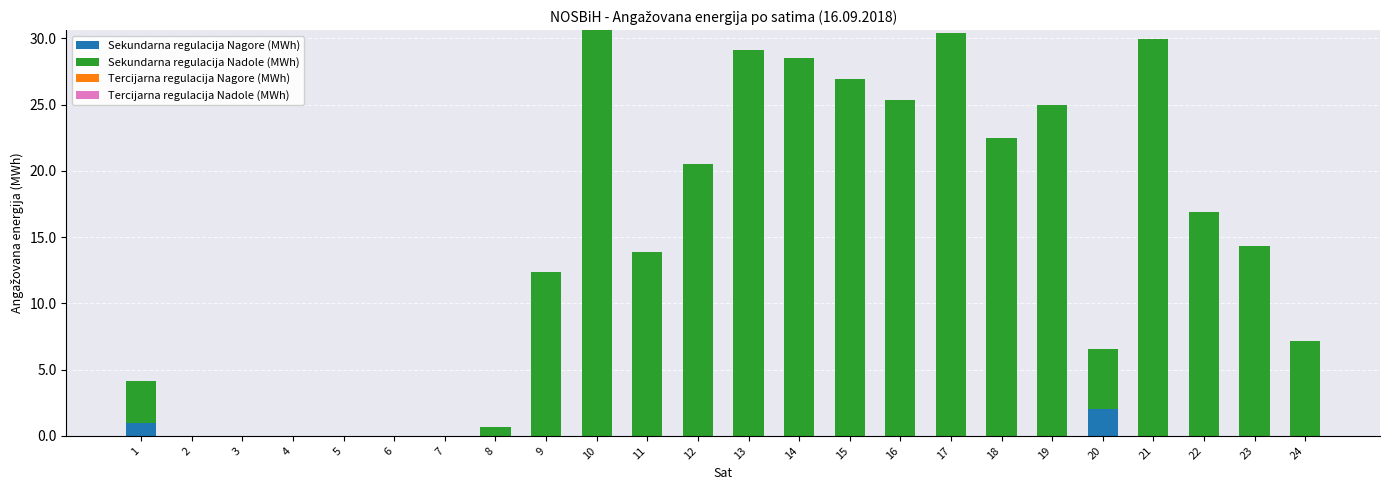

The value of Sekundarna regulacija Nagore (MWh) at 1 is 1.0. True or false?

True